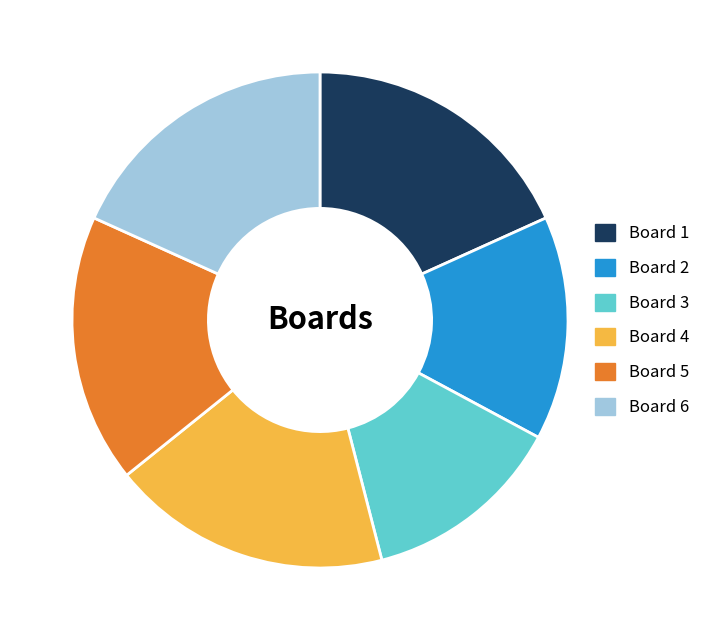

Which slice is the smallest?

Board 3